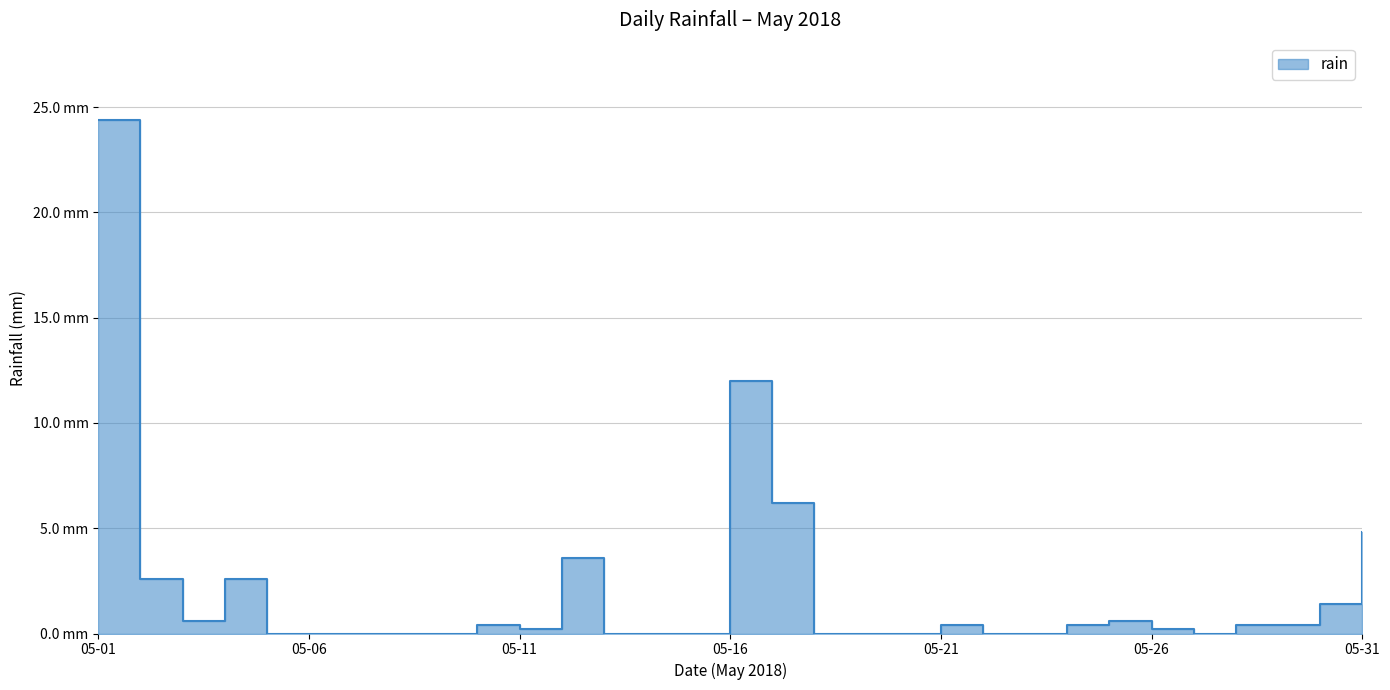

What is the average value?

2.0